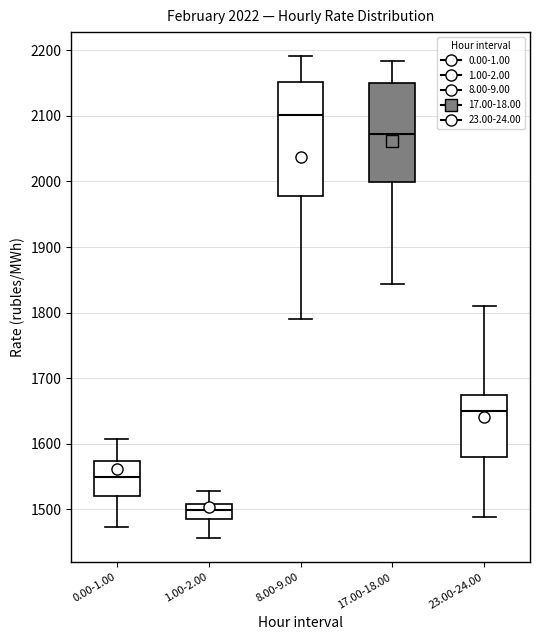

Where is the lower edge of the box for 8.00-9.00 on the y-axis? The values are not printed on the chart, so give them approximately, as read against the axis.

1980